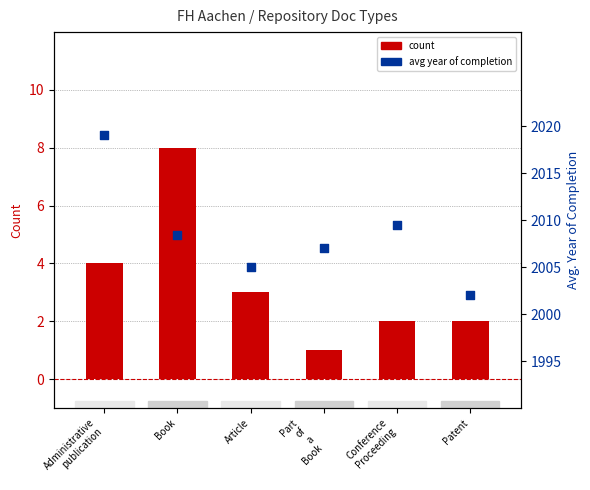

Which series has the largest total across all categories?

avg year